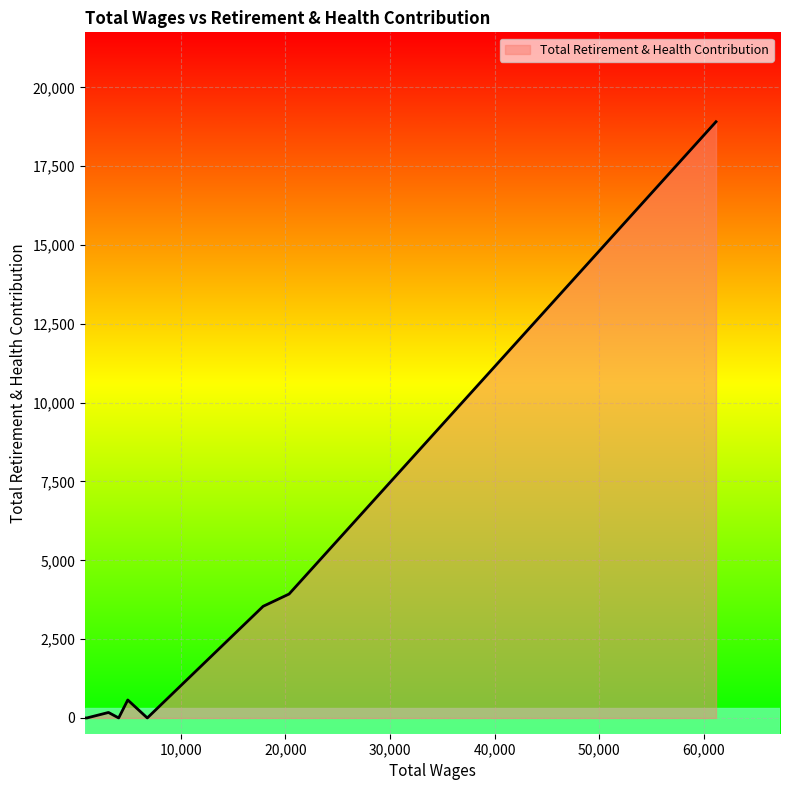

What is the maximum value shown in the chart?

18910